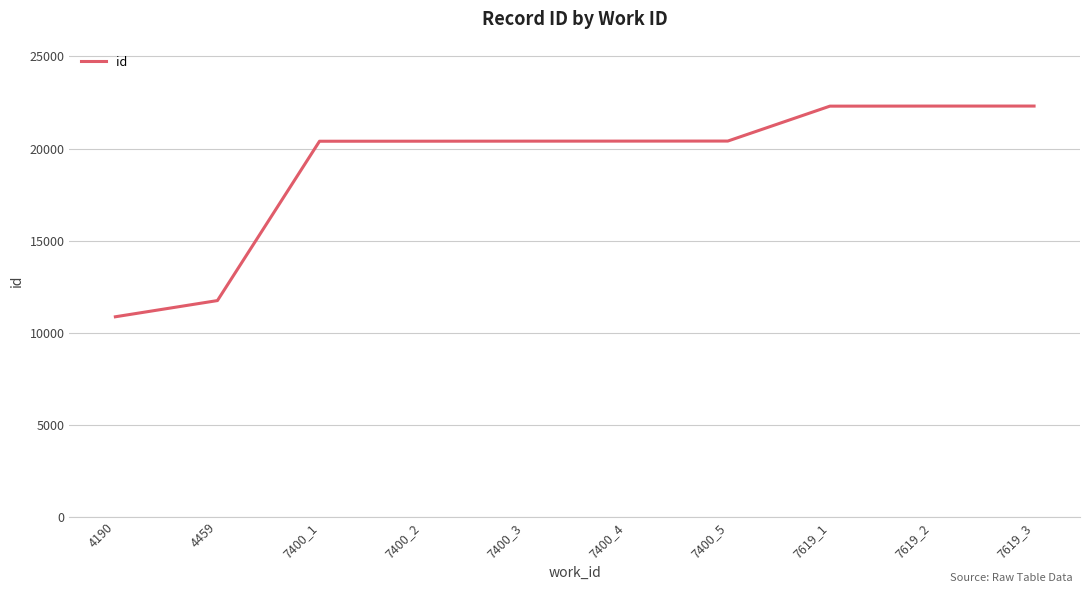

Read the value at 4459, to the nearest 50.

11750